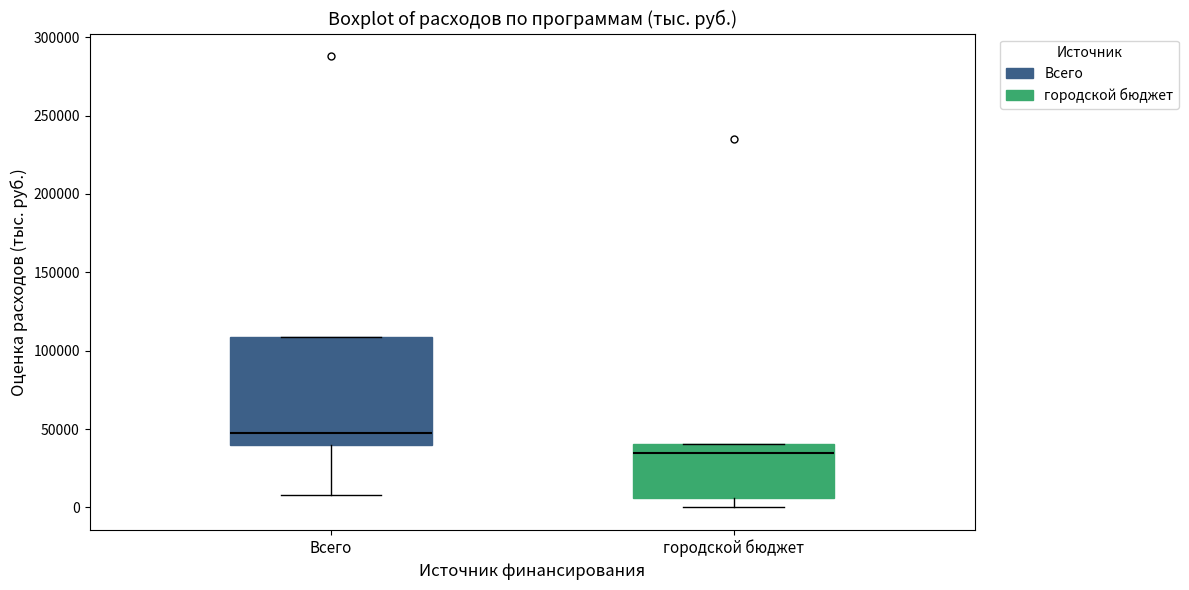

Which box is the tallest, from its lower edge to its upper edge?

Всего